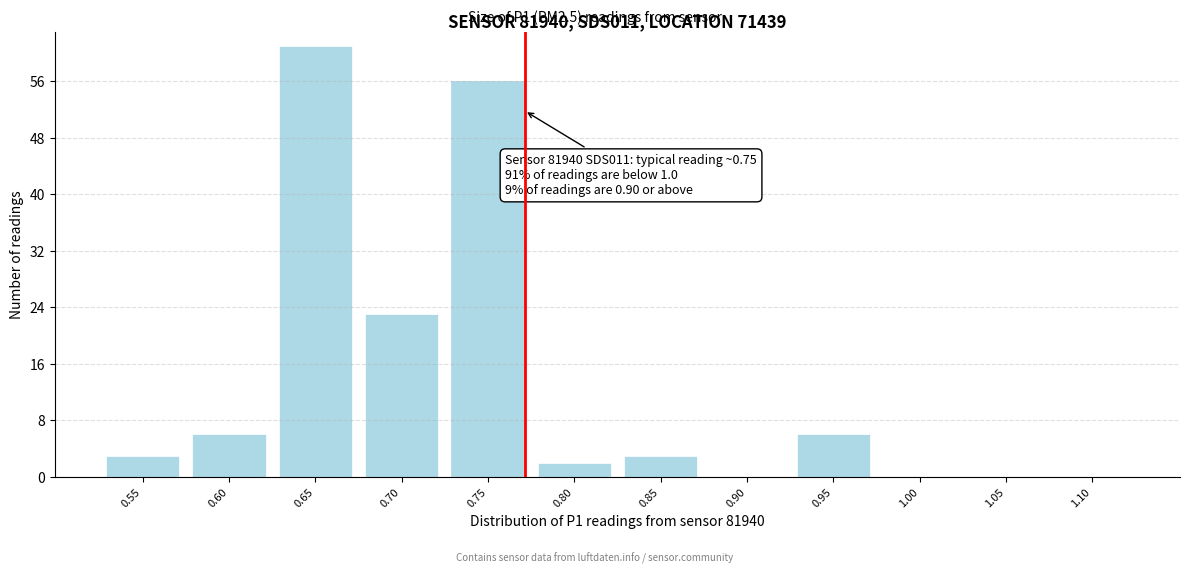

Reading left to right, list all the values displayed in this chart.

0.55=3	0.60=6	0.65=61	0.70=23	0.75=56	0.80=2	0.85=3	0.90=0	0.95=6	1.00=0	1.05=0	1.10=0